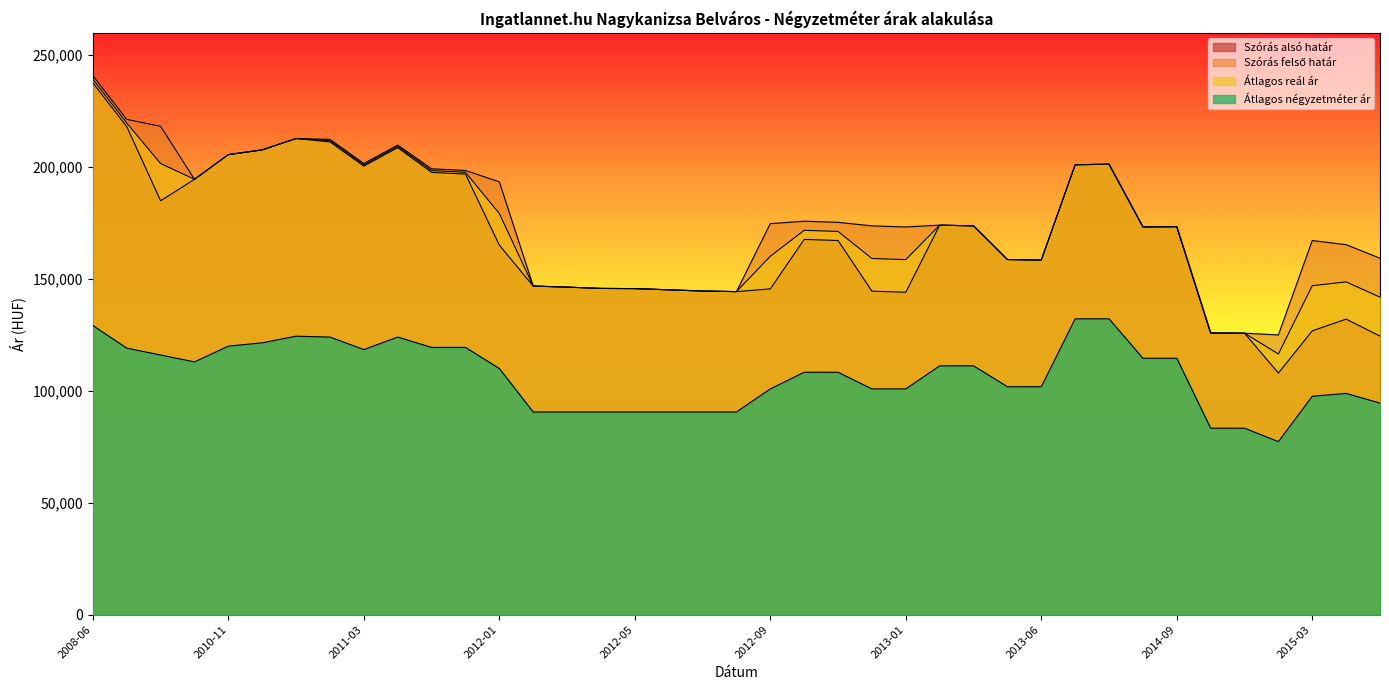

What is the label of the 12th point from the left?

2011-12